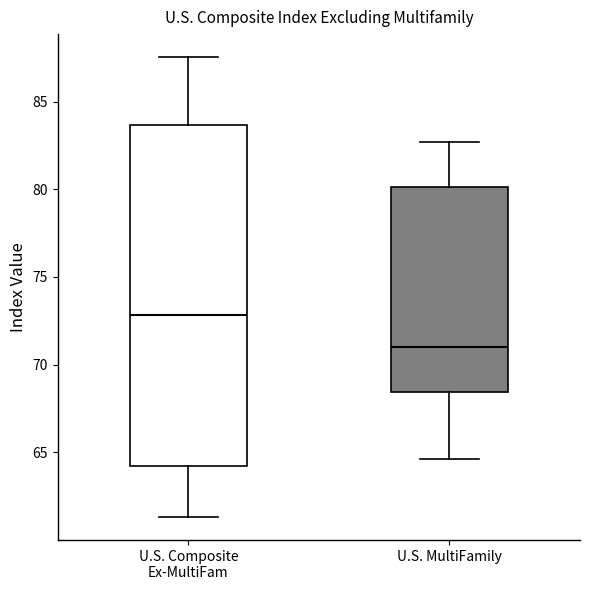

Where does the lower whisker of the box for U.S. MultiFamily end on the y-axis? The values are not printed on the chart, so give them approximately, as read against the axis.

64.5